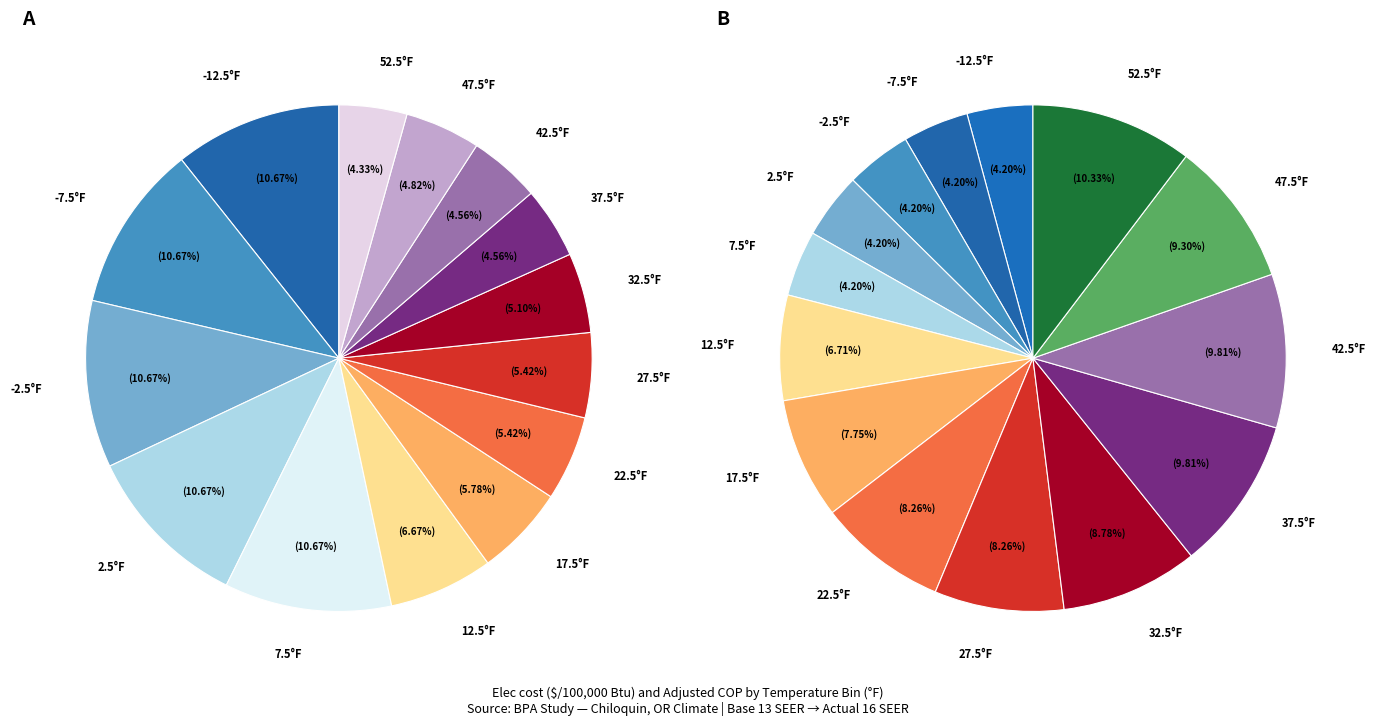

What percentage is the 52.5 slice, to the nearest percent?

4%